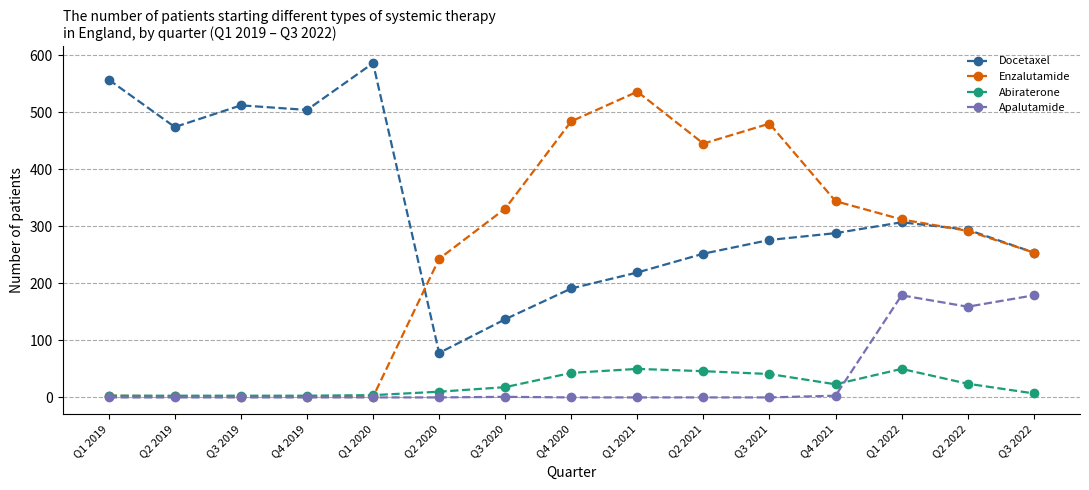

In Abiraterone, how many points are higher than both neighbors (excluding endpoints)?

2